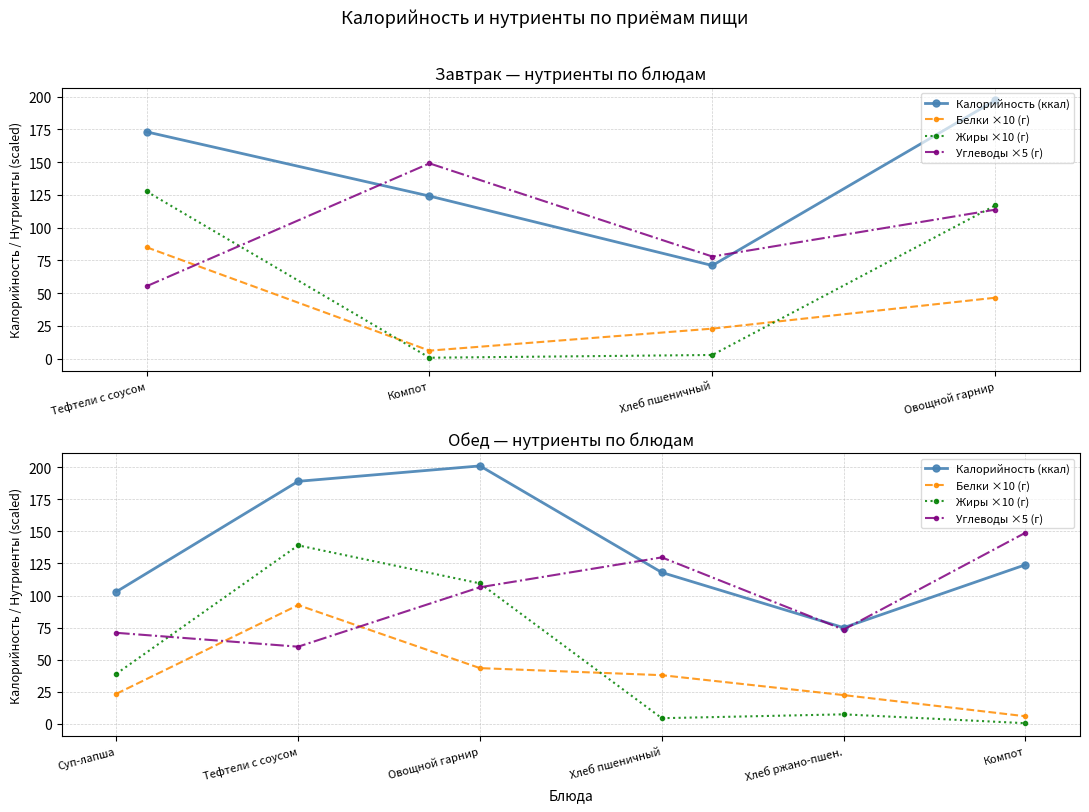

What is the label of the 2nd point from the left?

Тефтели с соусом